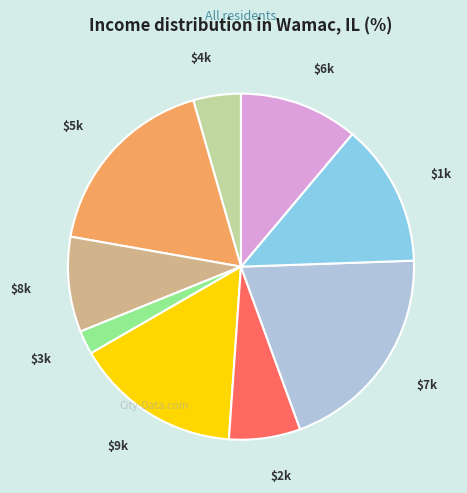

Is there a majority slice in this chart?

No